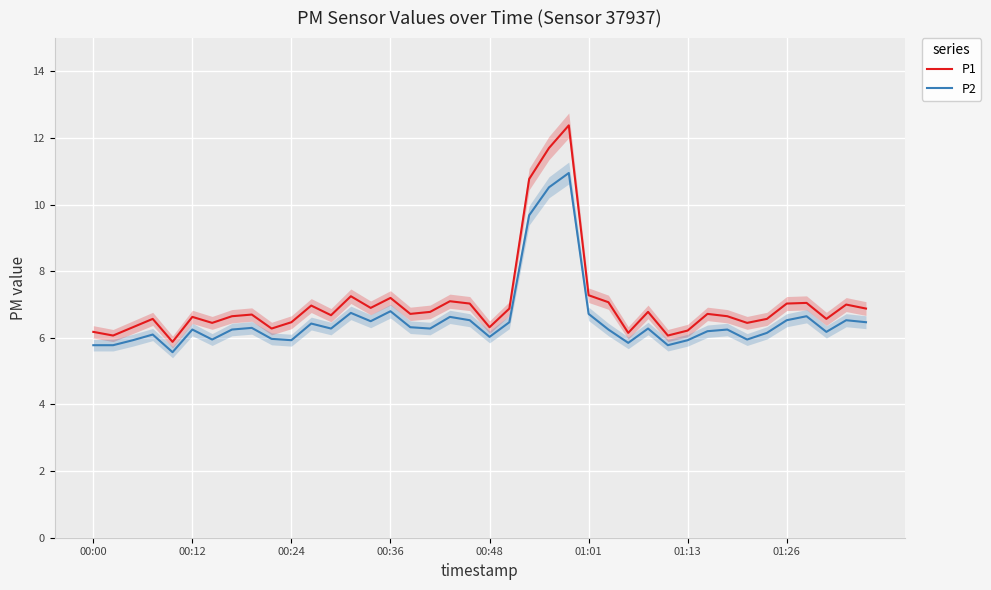

Rank the series by their average value, from highest to lowest.

P1, P2